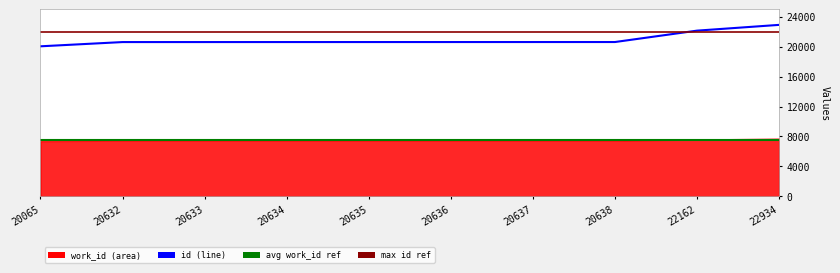

What is the sum of the values at 20637 and 20634?

41271